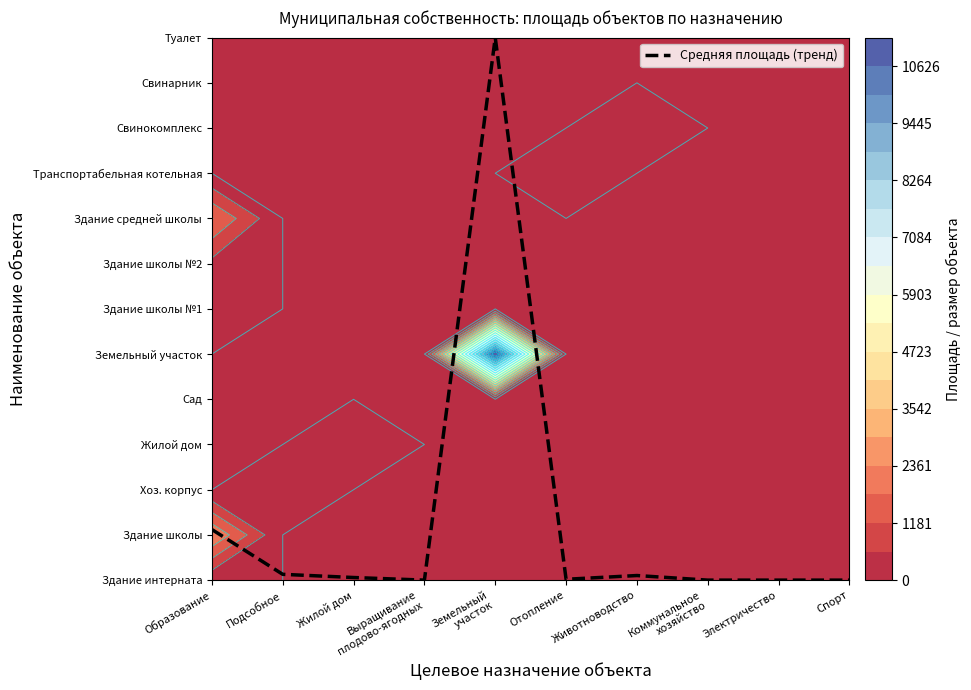

Rank the categories by value from highest to lowest.

Земельный
участок, Образование, Подсобное, Животноводство, Жилой дом, Отопление, Выращивание
плодово-ягодных, Коммунальное
хозяйство, Электричество, Спорт